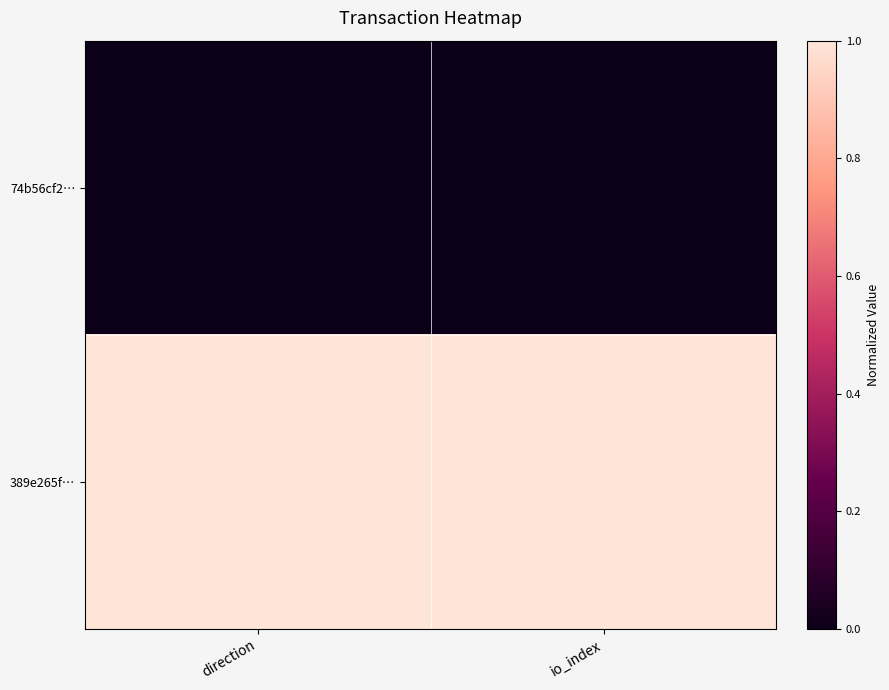

What is the total value across all series at io_index?

1